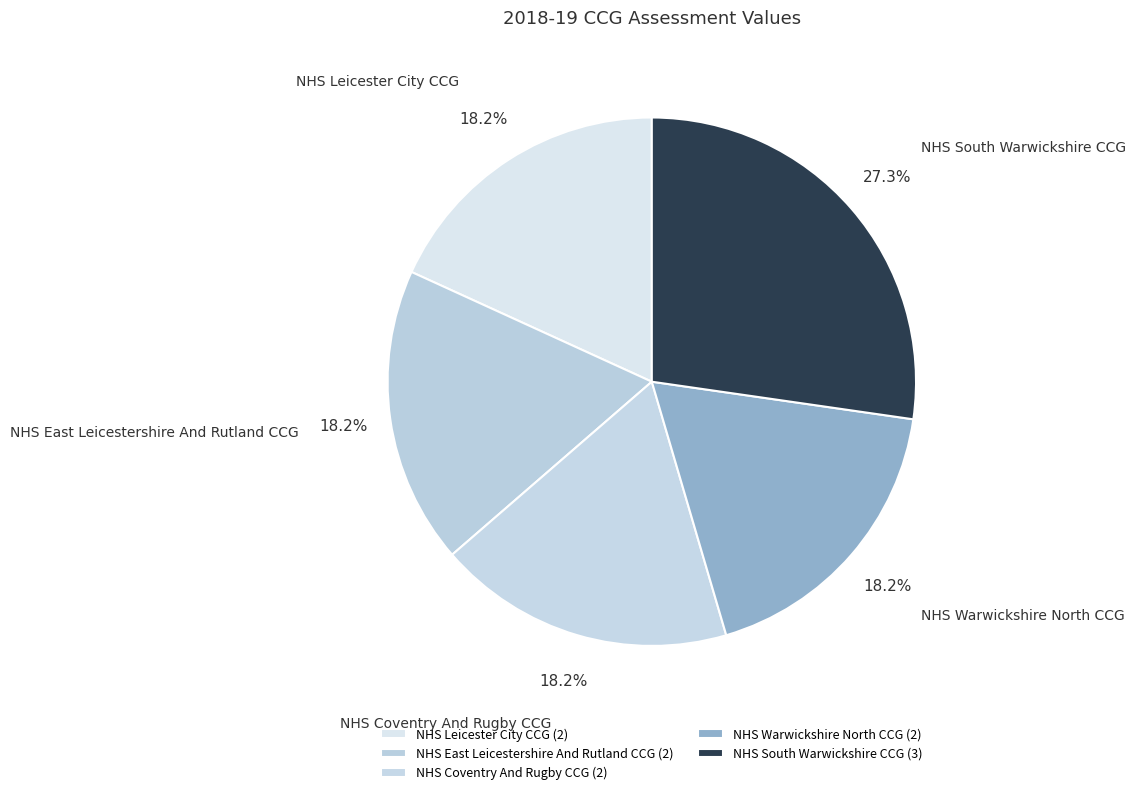

Count the number of slices in the pie.

5